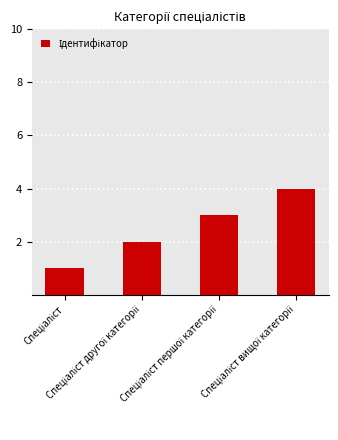

What is the maximum value shown in the chart?

4